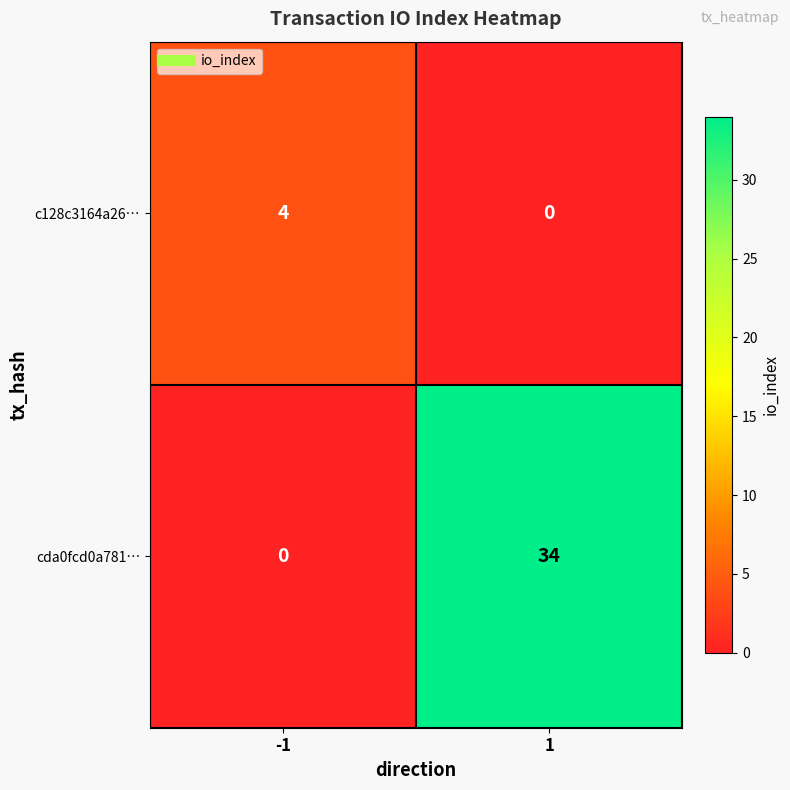

Rank the series at 1 from highest to lowest value.

cda0fcd0a781…, c128c3164a26…